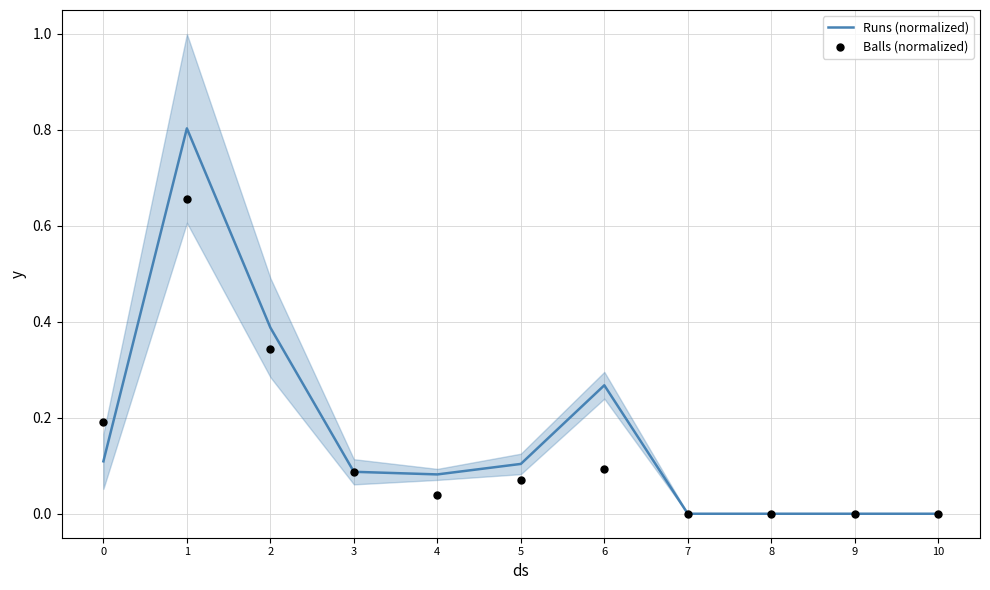

At how many categories does at least one series exceed 0?

7